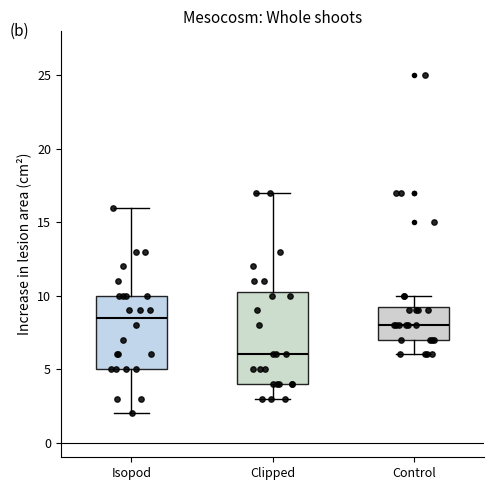

Reading left to right, read every box against the y-axis: the position of its median line, the range the box covers, and the ends of its whiskers. The values are not printed on the chart, so give them approximately, as read against the axis.

Isopod: median 8.5, box 5.0 to 10.0, whiskers 2.0 to 16.0
Clipped: median 6.0, box 4.0 to 10.5, whiskers 3.0 to 17.0
Control: median 8.0, box 7.0 to 9.5, whiskers 6.0 to 10.0